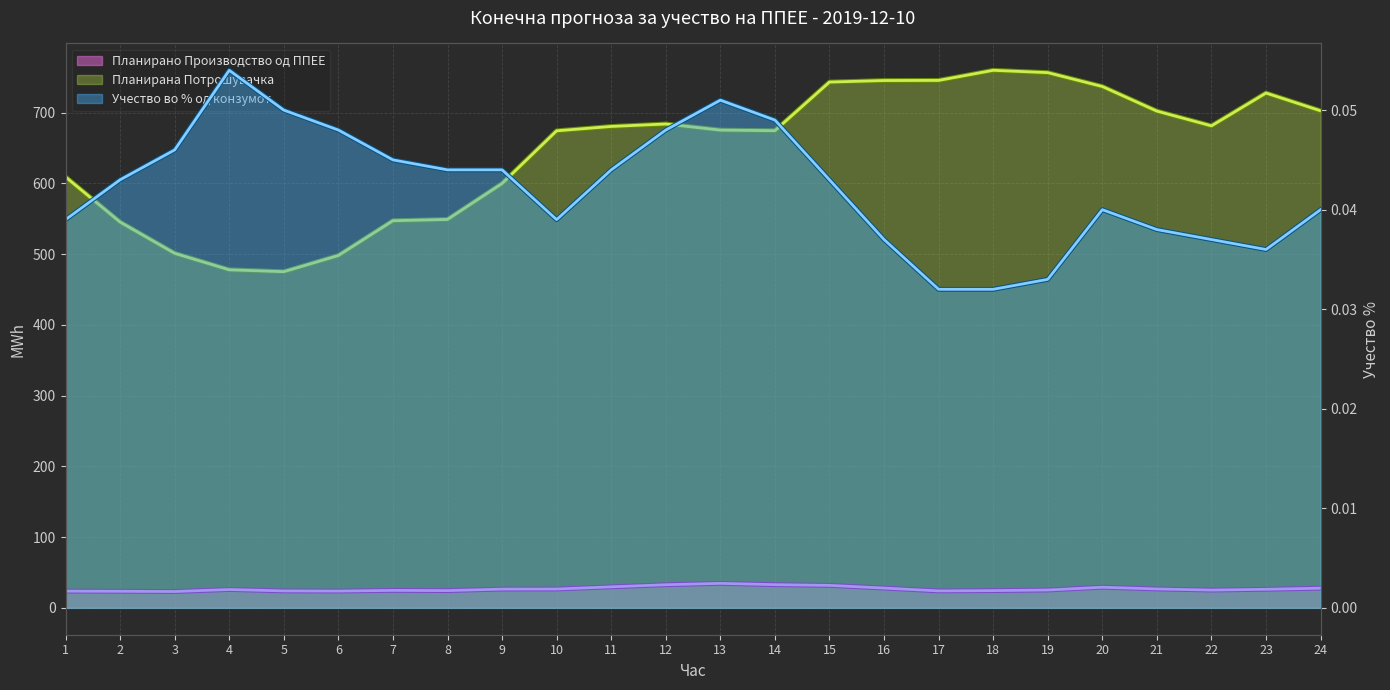

What are all the series names shown in the legend?

Планирано Производство од ППЕЕ, Планирана Потрошувачка, Учество во % од конзумот